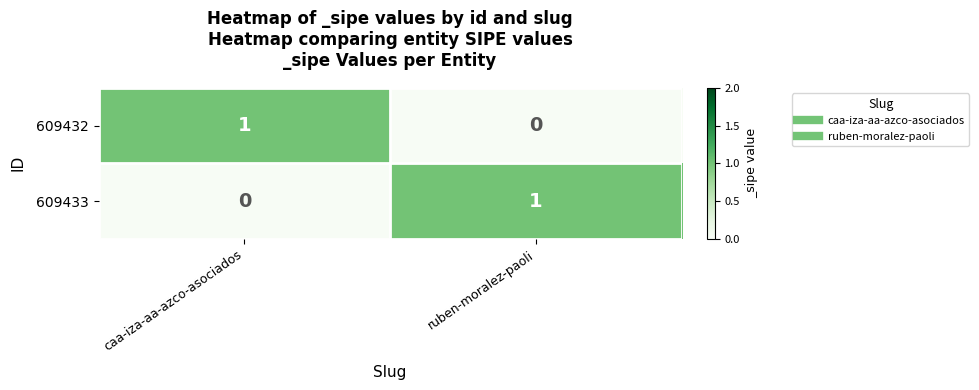

How many data points does each series have?

2